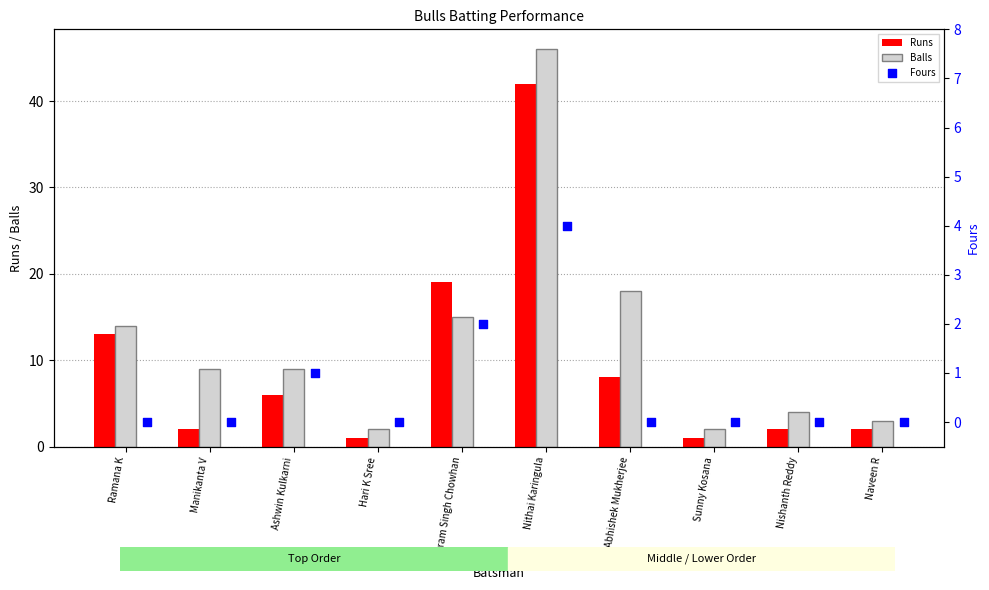

Which series has the largest Y range (max minus min)?

Balls